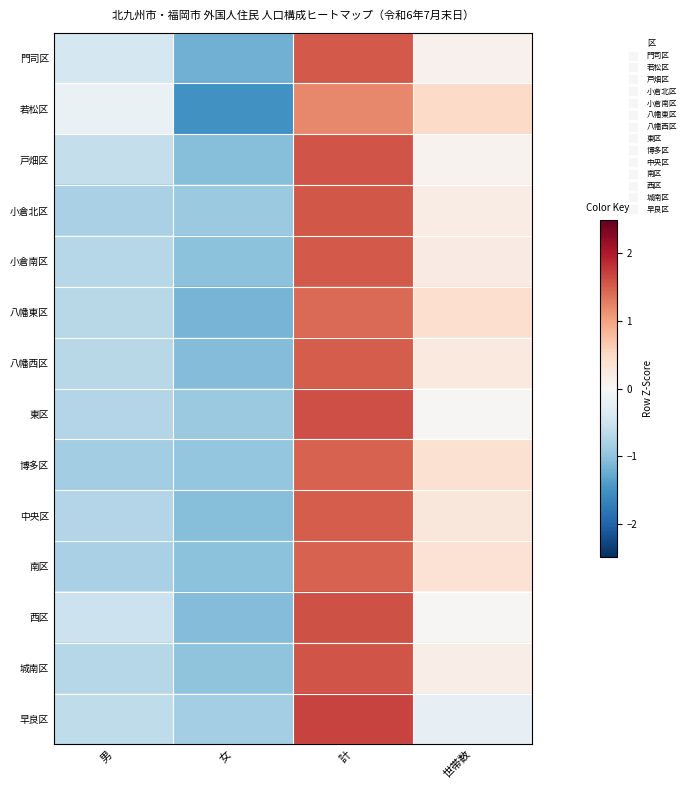

Reading left to right, transcribe all the data shown in this chart.

門司区: 男=-0.4	女=-1.2	計=1.5	世帯数=0.1
若松区: 男=-0.2	女=-1.5	計=1.2	世帯数=0.5
戸畑区: 男=-0.6	女=-1.1	計=1.6	世帯数=0.1
小倉北区: 男=-0.8	女=-0.9	計=1.6	世帯数=0.2
小倉南区: 男=-0.7	女=-1.0	計=1.5	世帯数=0.2
八幡東区: 男=-0.7	女=-1.2	計=1.4	世帯数=0.4
八幡西区: 男=-0.7	女=-1.1	計=1.5	世帯数=0.2
東区: 男=-0.7	女=-0.9	計=1.6	世帯数=0.0
博多区: 男=-0.9	女=-1.0	計=1.5	世帯数=0.4
中央区: 男=-0.7	女=-1.1	計=1.5	世帯数=0.3
南区: 男=-0.8	女=-1.0	計=1.5	世帯数=0.4
西区: 男=-0.5	女=-1.1	計=1.6	世帯数=0.0
城南区: 男=-0.7	女=-1.0	計=1.6	世帯数=0.2
早良区: 男=-0.6	女=-0.8	計=1.7	世帯数=-0.2